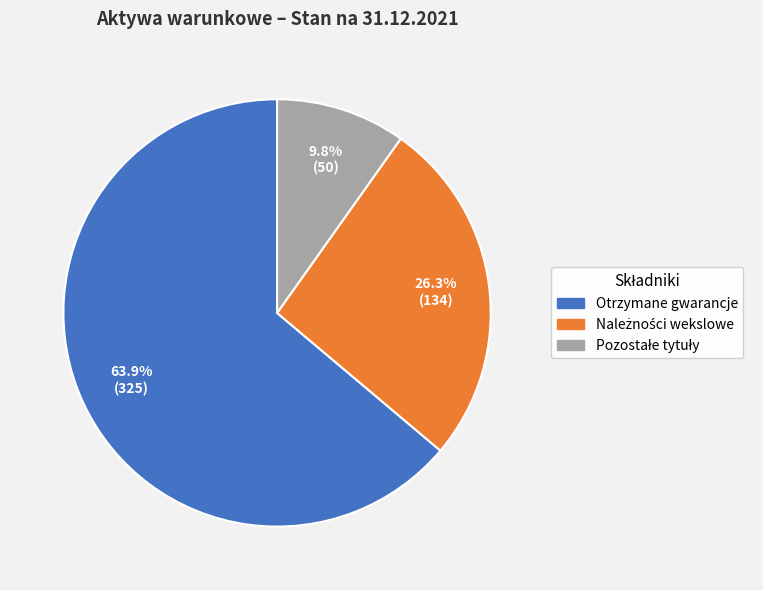

How much of the chart is everything except Otrzymane gwarancje?

36.1%